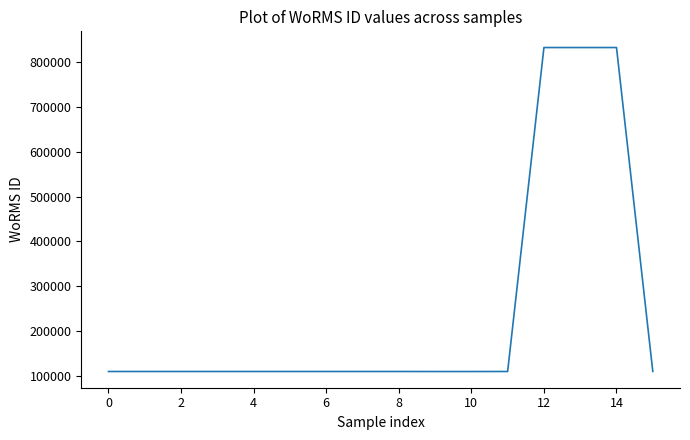

What is the difference between the maximum and minimum values?

723582